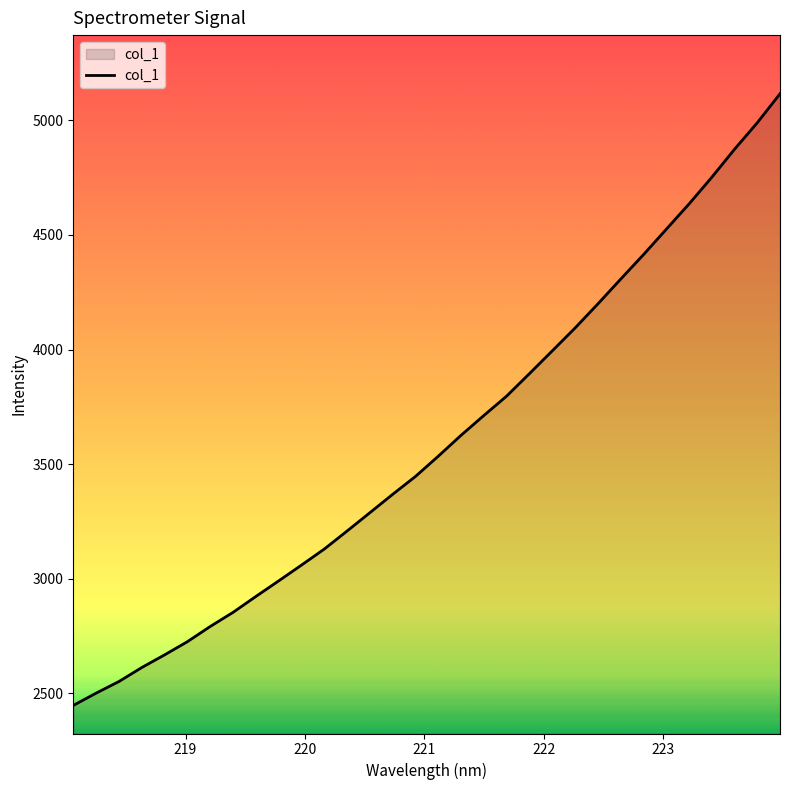

What is the difference between the maximum and minimum values?

2667.9